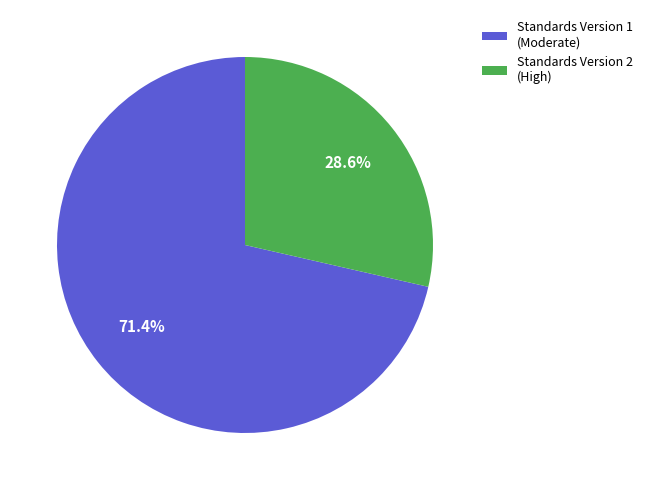

Is there a majority slice in this chart?

Yes